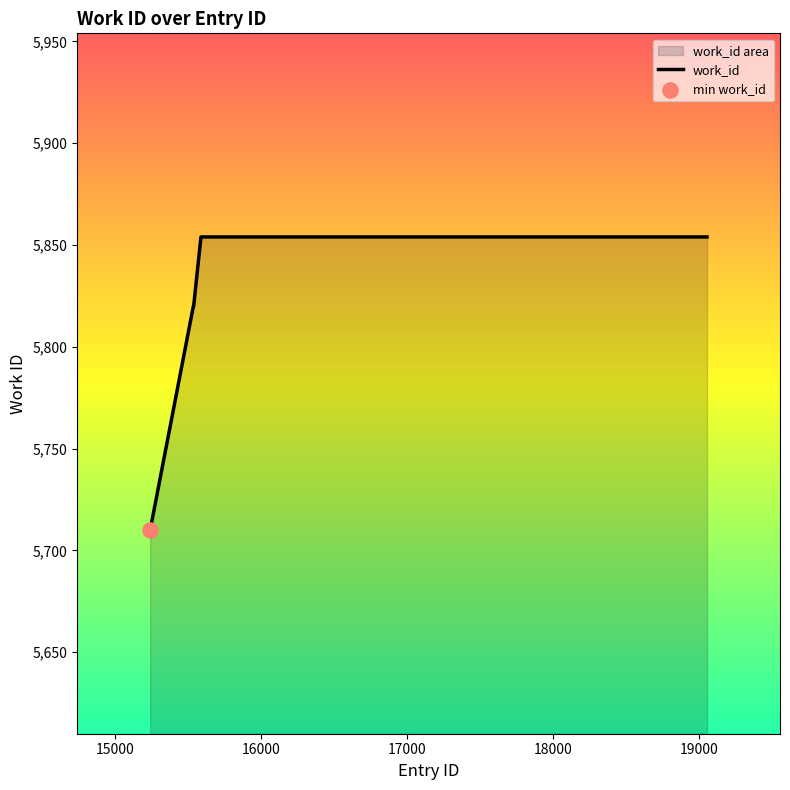

What is the sum of all values?

34878